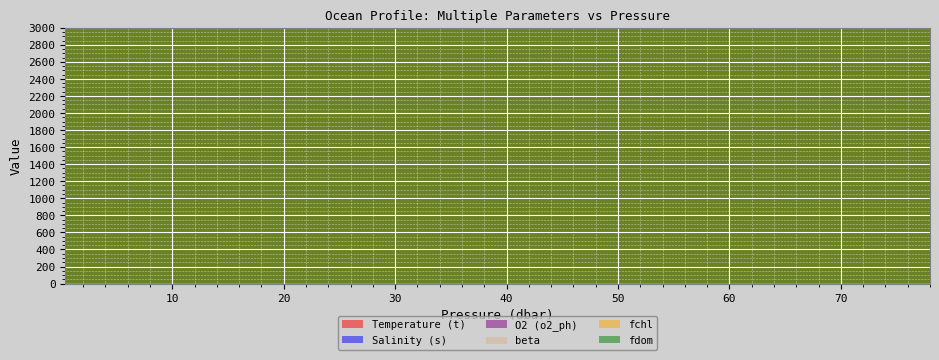

Where is fdom nearest to the value 7908?

0.4